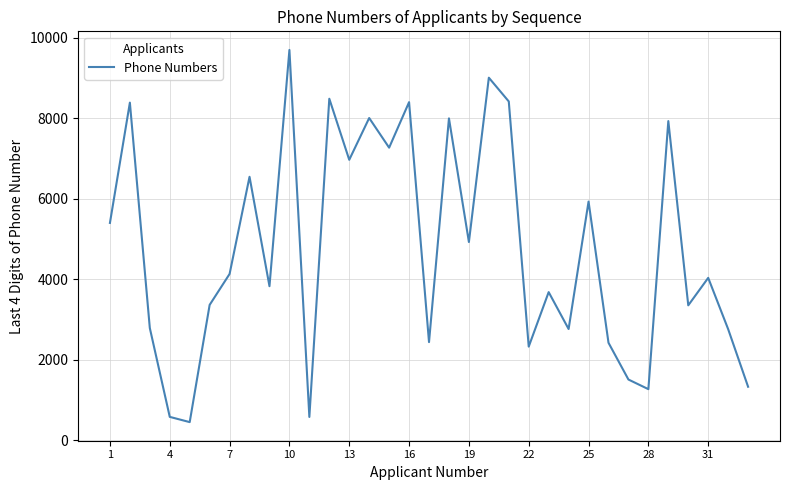

What is the maximum value shown in the chart?

9695